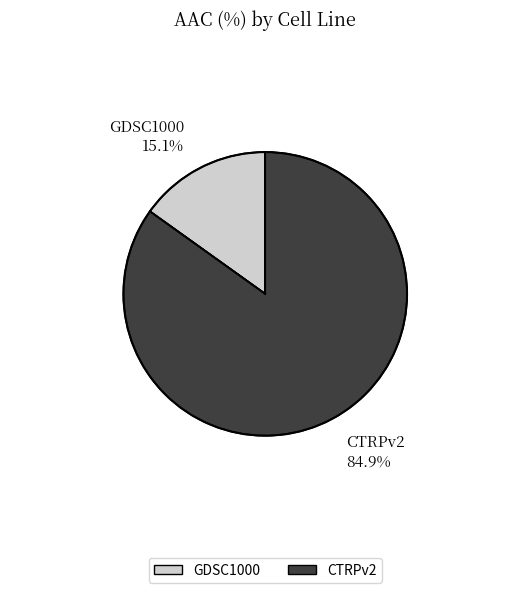

What is the ratio of the value at CTRPv2 to the value at GDSC1000?

5.6